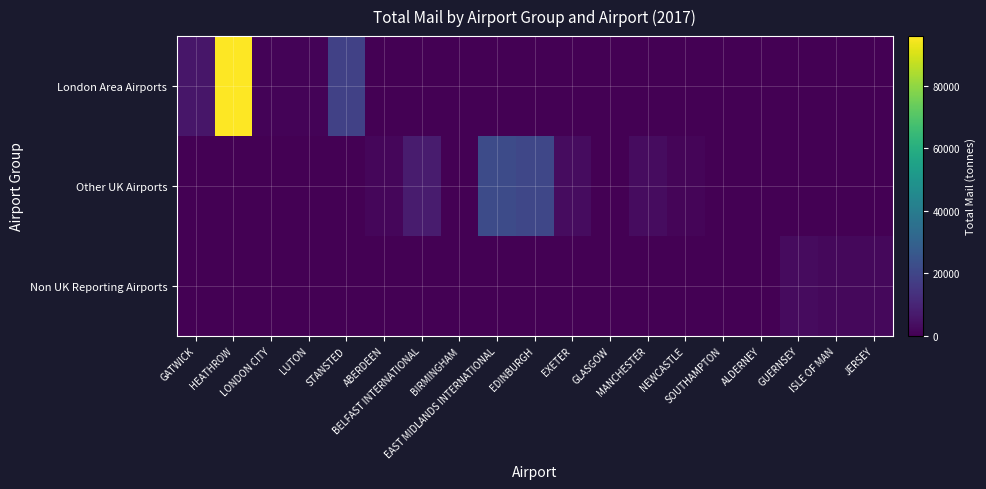

Reading left to right, transcribe all the data shown in this chart.

London Area Airports: GATWICK=5679.5	HEATHROW=95808.4	LONDON CITY=1012.5	LUTON=862.1	STANSTED=18563.6	ABERDEEN=0.0	BELFAST INTERNATIONAL=0.0	BIRMINGHAM=0.0	EAST MIDLANDS INTERNATIONAL=0.0	EDINBURGH=0.0	EXETER=0.0	GLASGOW=0.0	MANCHESTER=0.0	NEWCASTLE=0.0	SOUTHAMPTON=0.0	ALDERNEY=0.0	GUERNSEY=0.0	ISLE OF MAN=0.0	JERSEY=0.0
Other UK Airports: GATWICK=0.0	HEATHROW=0.0	LONDON CITY=0.0	LUTON=0.0	STANSTED=0.0	ABERDEEN=1554.6	BELFAST INTERNATIONAL=7269.7	BIRMINGHAM=102.1	EAST MIDLANDS INTERNATIONAL=21963.0	EDINBURGH=20288.1	EXETER=3356.2	GLASGOW=126.0	MANCHESTER=3228.8	NEWCASTLE=1128.4	SOUTHAMPTON=19.5	ALDERNEY=0.0	GUERNSEY=0.0	ISLE OF MAN=0.0	JERSEY=0.0
Non UK Reporting Airports: GATWICK=0.0	HEATHROW=0.0	LONDON CITY=0.0	LUTON=0.0	STANSTED=0.0	ABERDEEN=0.0	BELFAST INTERNATIONAL=0.0	BIRMINGHAM=0.0	EAST MIDLANDS INTERNATIONAL=0.0	EDINBURGH=0.0	EXETER=0.0	GLASGOW=0.0	MANCHESTER=0.0	NEWCASTLE=0.0	SOUTHAMPTON=0.0	ALDERNEY=78.4	GUERNSEY=2860.8	ISLE OF MAN=2233.1	JERSEY=2230.8